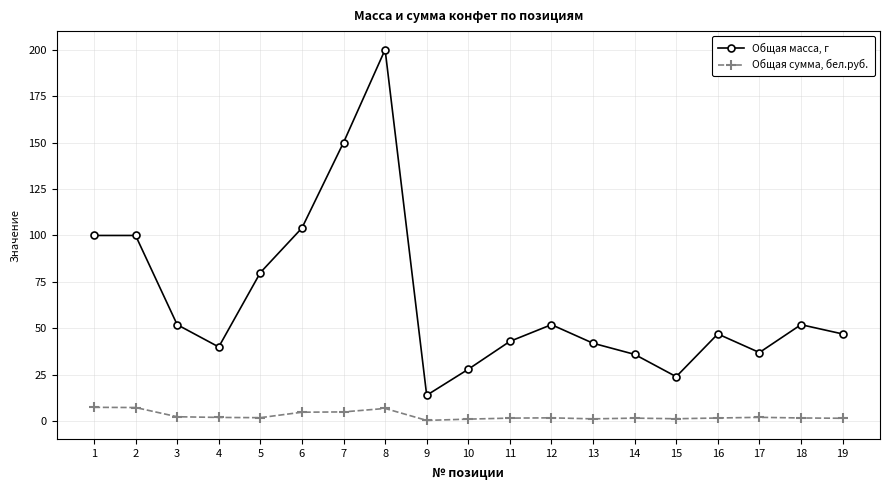

Which series has the widest spread of values?

Общая масса, г